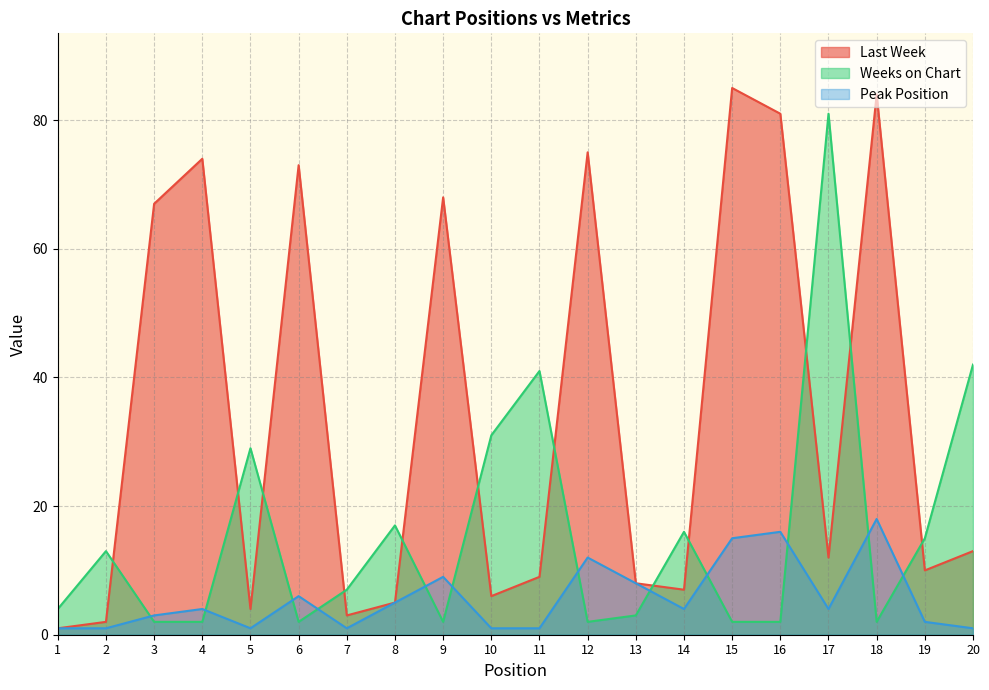

Rank the series by their maximum value, from lowest to highest.

Peak Position, Weeks on Chart, Last Week